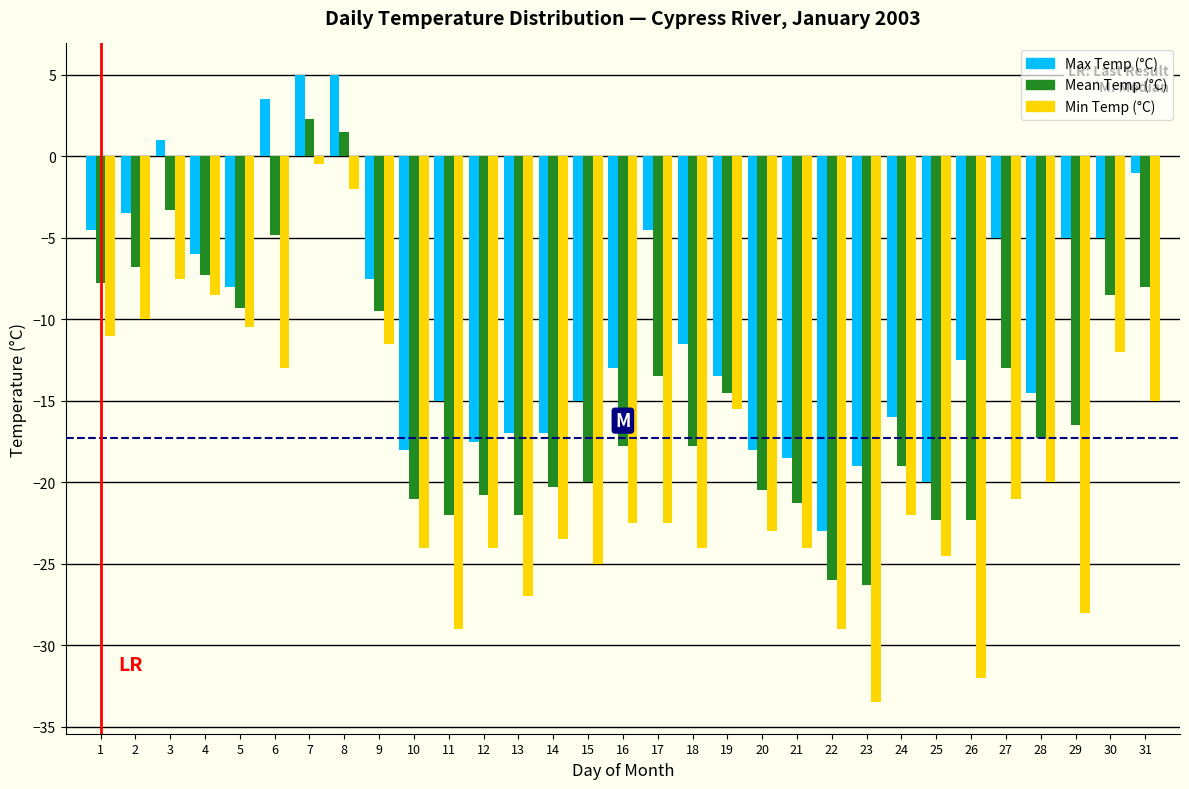

Is it true that Mean Temp (°C) equals -14.0 at 30?

False